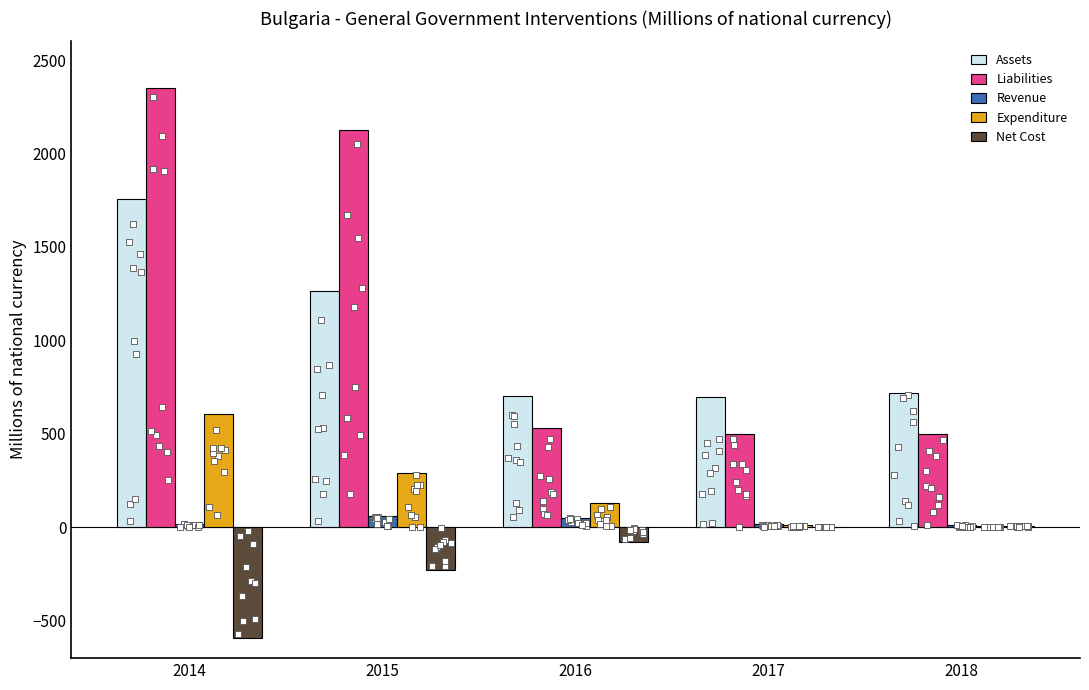

Which series has the largest Y range (max minus min)?

Liabilities